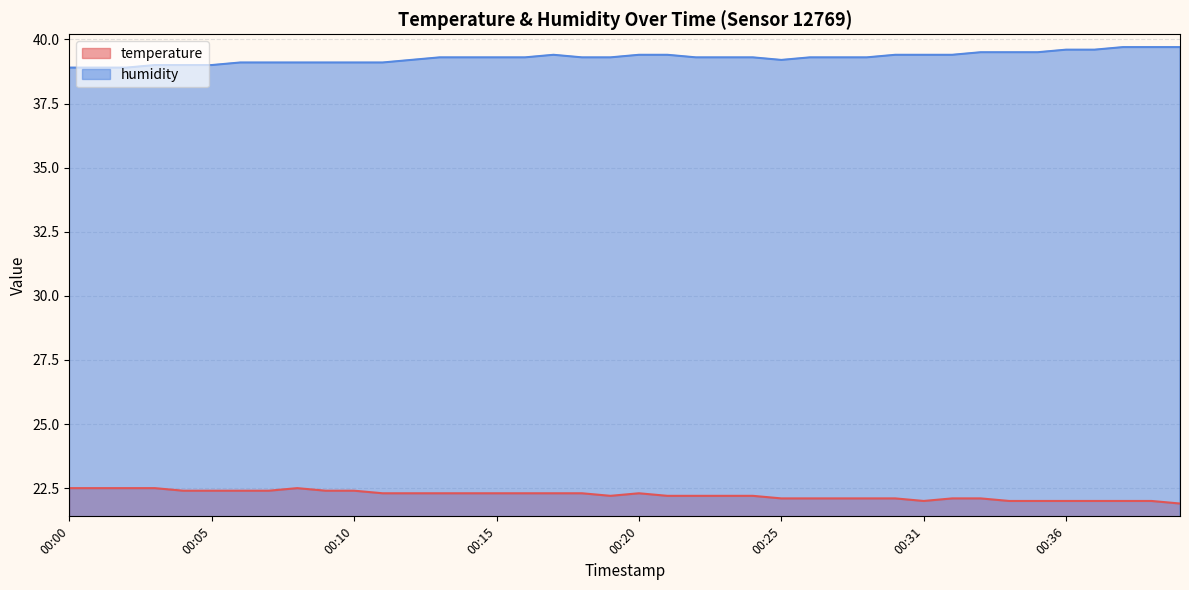

What is the value of the humidity point at the 37th from the left?

39.6